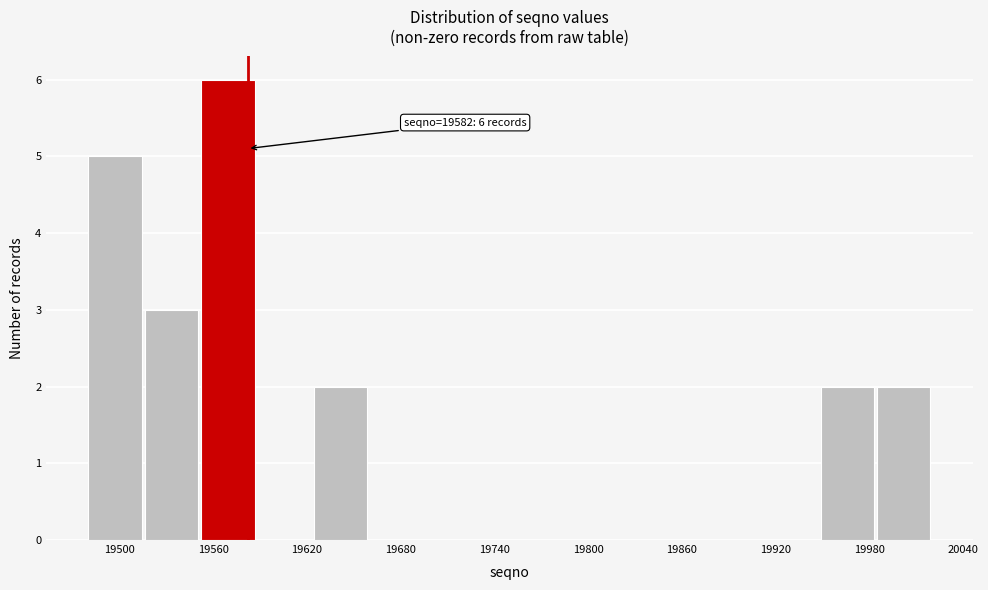

Read against the x-axis, roughly where is the centre of the tallest bar?

19570